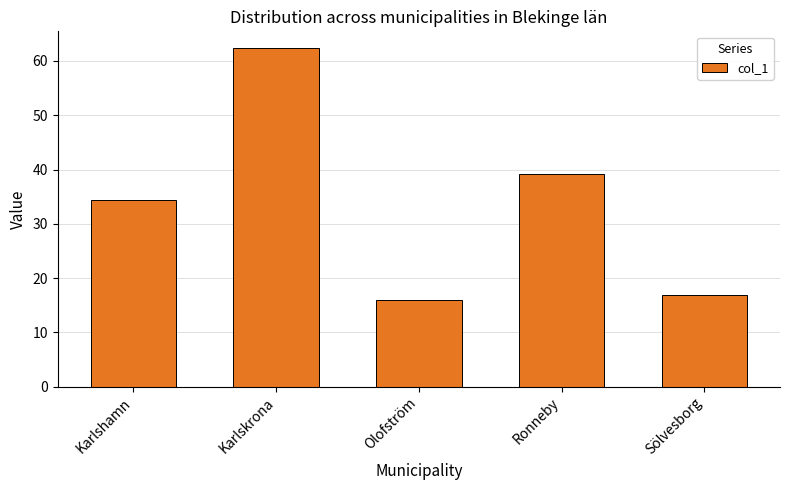

At which label is the value closest to 39?

Ronneby